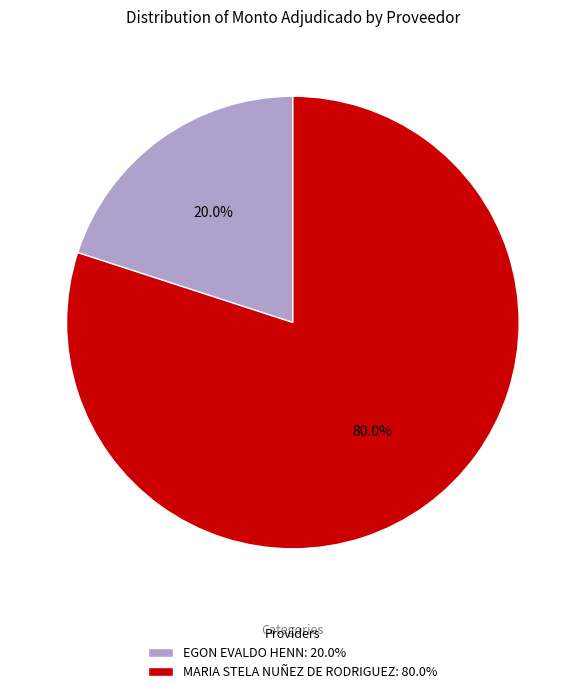

How many segments does this pie chart have?

2